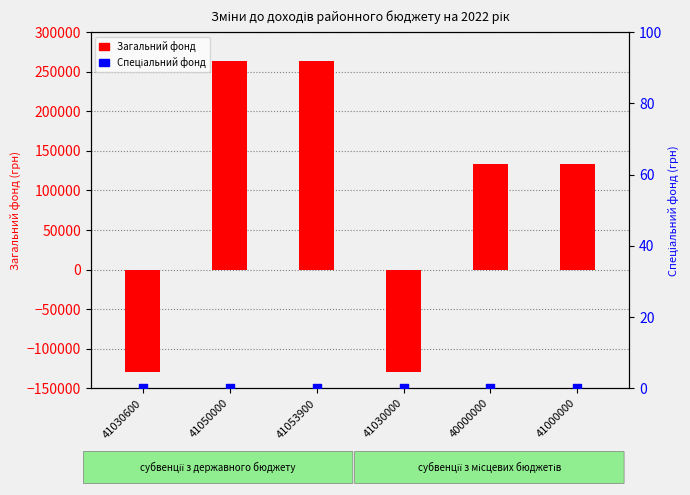

What are all the series names shown in the legend?

Загальний фонд, Спеціальний фонд